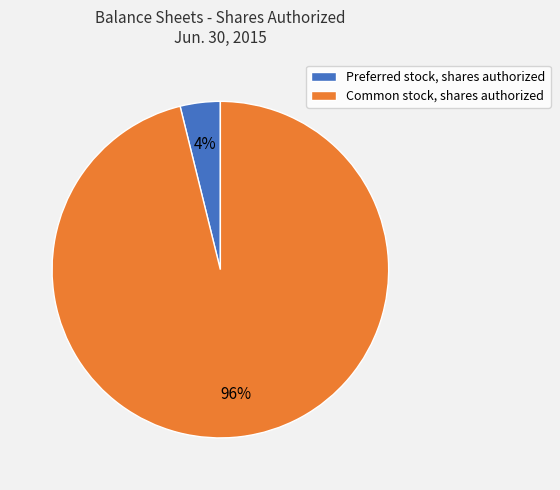

To the nearest percent, what is the difference between the Preferred stock, shares authorized and Common stock, shares authorized slice percentages?

92%